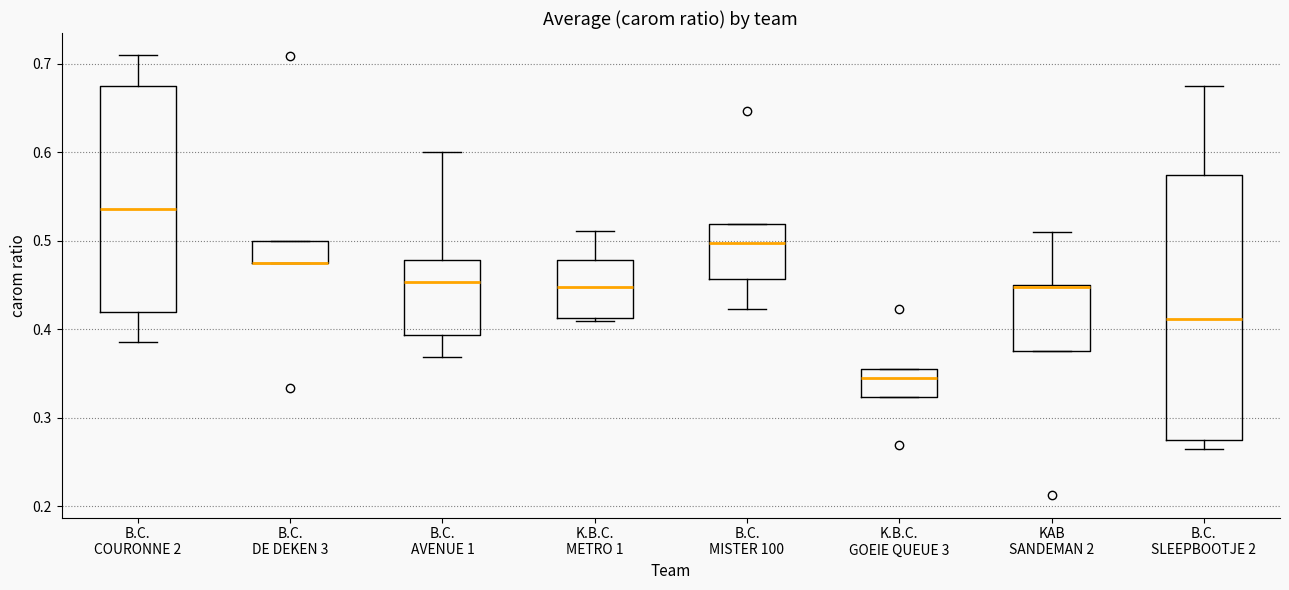

Reading left to right, read every box against the y-axis: the position of its median line, the range the box covers, and the ends of its whiskers. The values are not printed on the chart, so give them approximately, as read against the axis.

B.C. COURONNE 2: median 0.54, box 0.42 to 0.68, whiskers 0.39 to 0.71
B.C. DE DEKEN 3: median 0.48 (drawn on the box's lower edge), box 0.48 to 0.50, whiskers 0.48 to 0.50
B.C. AVENUE 1: median 0.45, box 0.39 to 0.48, whiskers 0.37 to 0.60
K.B.C. METRO 1: median 0.45, box 0.41 to 0.48, whiskers 0.41 (just below the box's lower edge) to 0.51
B.C. MISTER 100: median 0.50, box 0.46 to 0.52, whiskers 0.42 to 0.52
K.B.C. GOEIE QUEUE 3: median 0.35, box 0.32 to 0.36, whiskers 0.32 to 0.36
KAB SANDEMAN 2: median 0.45 (drawn on the box's upper edge), box 0.38 to 0.45, whiskers 0.38 to 0.51
B.C. SLEEPBOOTJE 2: median 0.41, box 0.28 to 0.57, whiskers 0.27 to 0.68